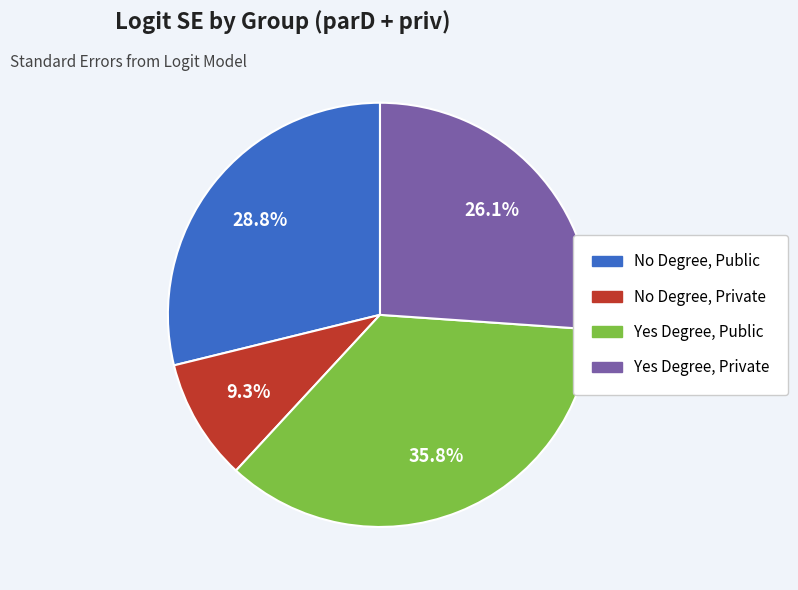

How much of the chart is everything except Yes Degree, Private?

73.9%